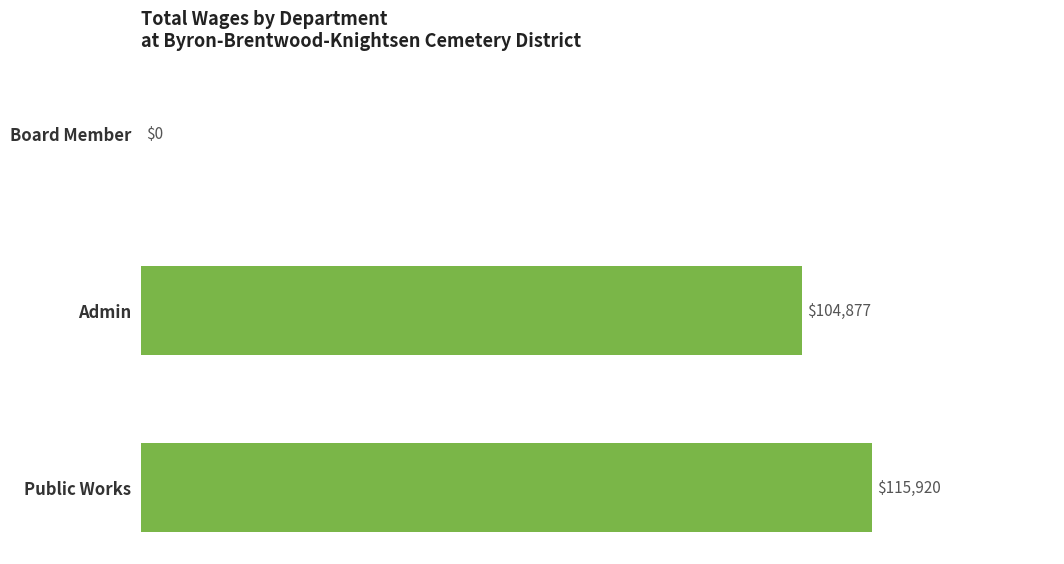

Reading bottom to top, what are all the values shown in this chart?

Public Works=115920	Admin=104877	Board Member=0